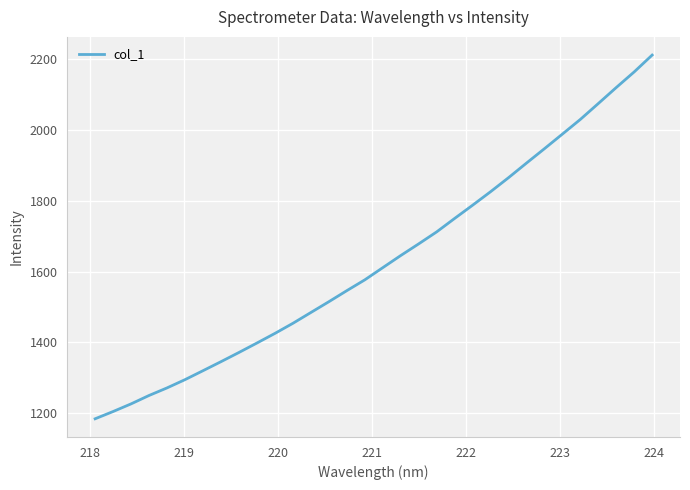

What is the greatest value displayed?

2211.3